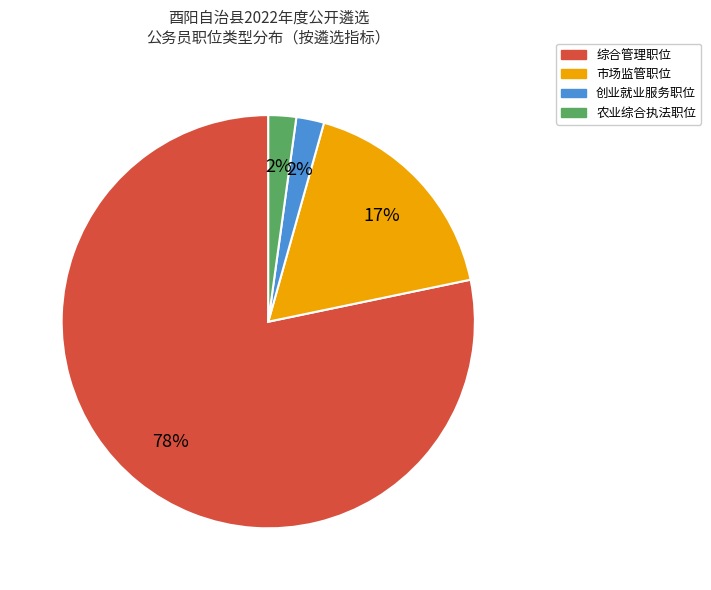

What is the ratio of the value at 创业就业服务职位 to the value at 农业综合执法职位?

1.0